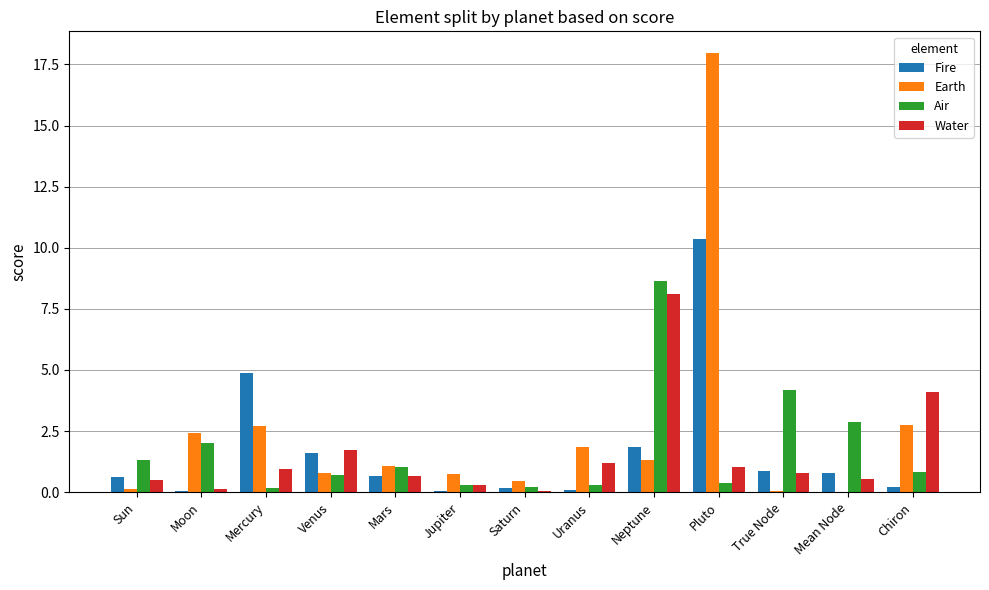

What is the sum of all Air values?

23.0